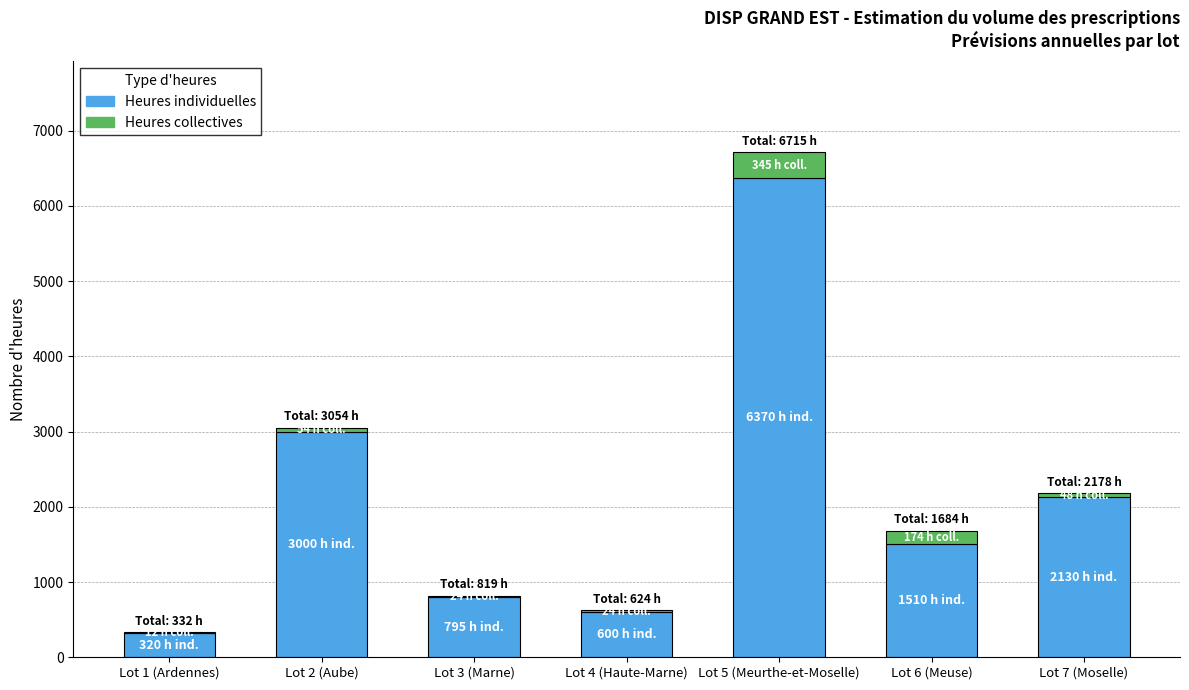

What is the sum of all Heures individuelles values?

14725